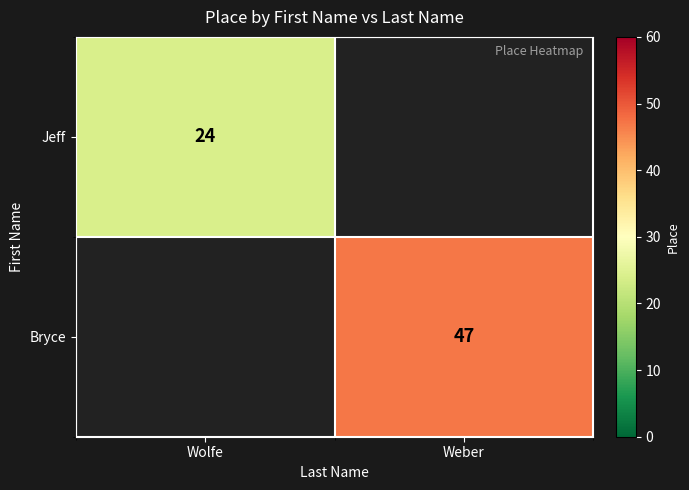

Is it true that Bryce equals 67.2 at Weber?

False